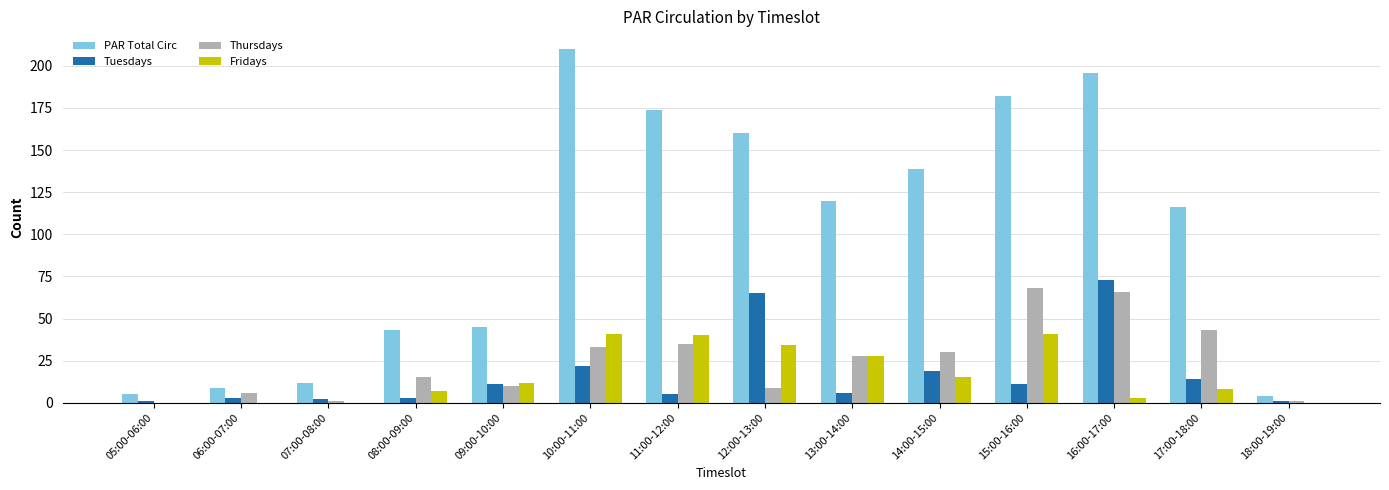

Where is Tuesdays nearest to the value 37?

10:00-11:00